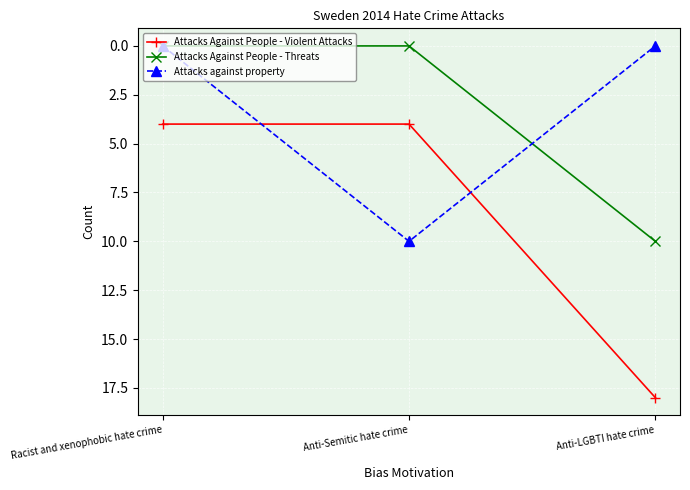

Count the Attacks against property values in the range 0 to 10.

3